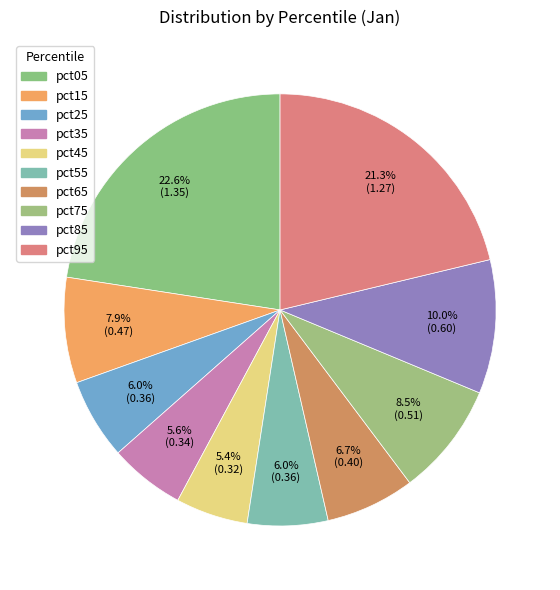

How many segments does this pie chart have?

10